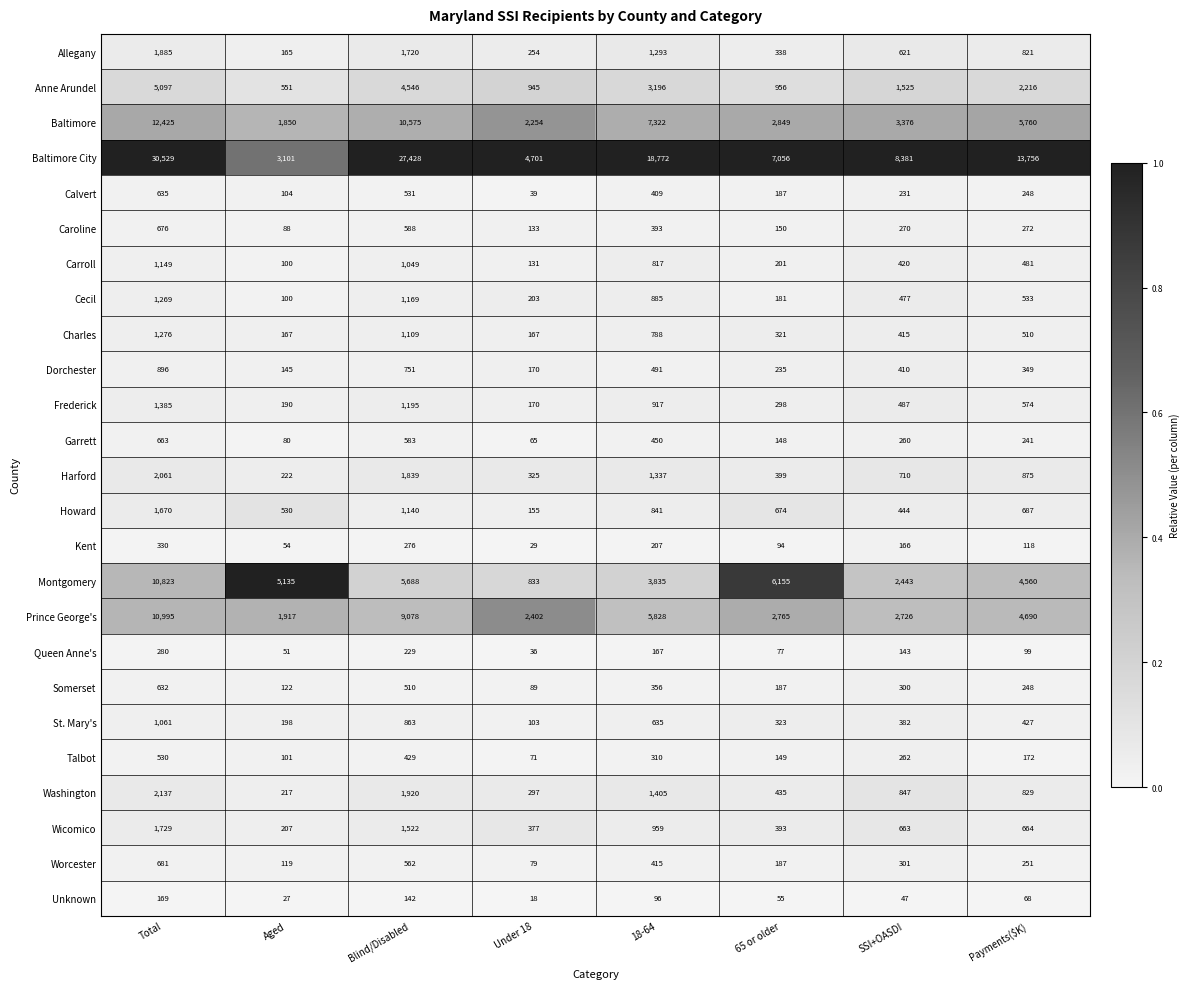

What is the total value across all series at SSI+OASDI?

26307